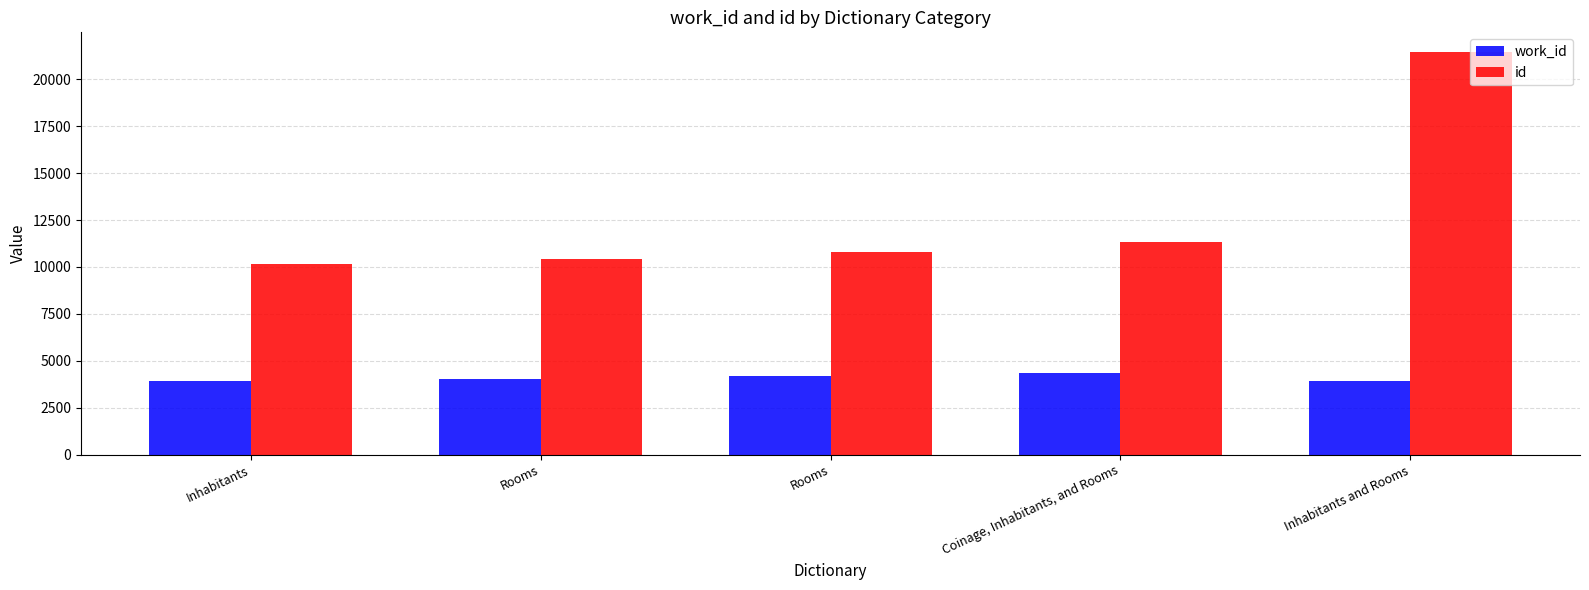

What are all the series names shown in the legend?

work_id, id